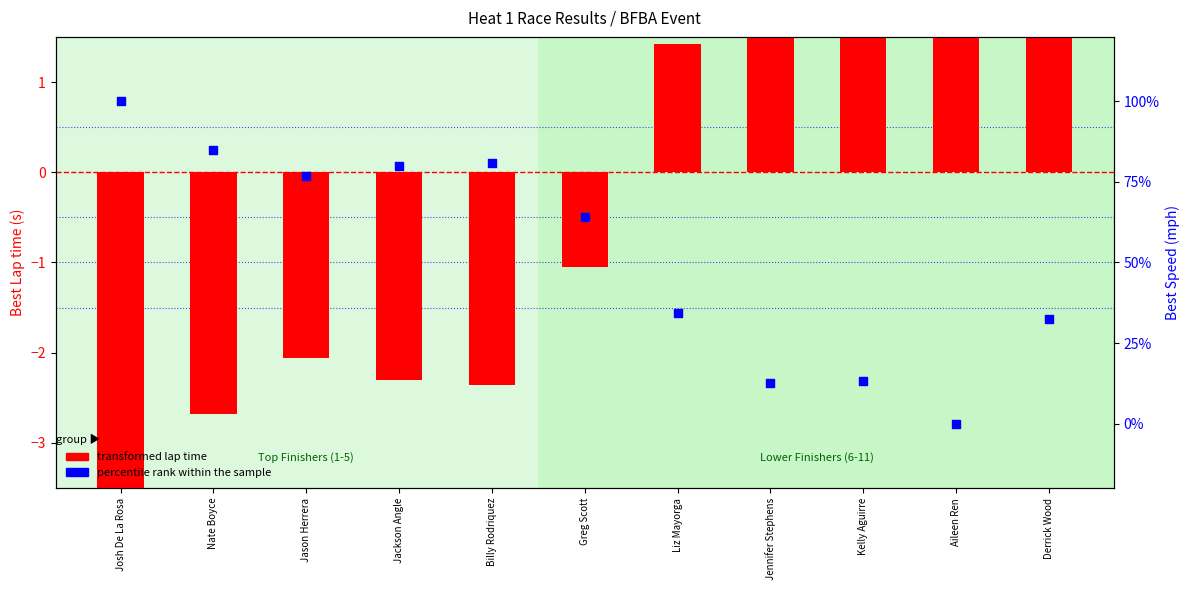

At how many categories does at least one series exceed 86?

1